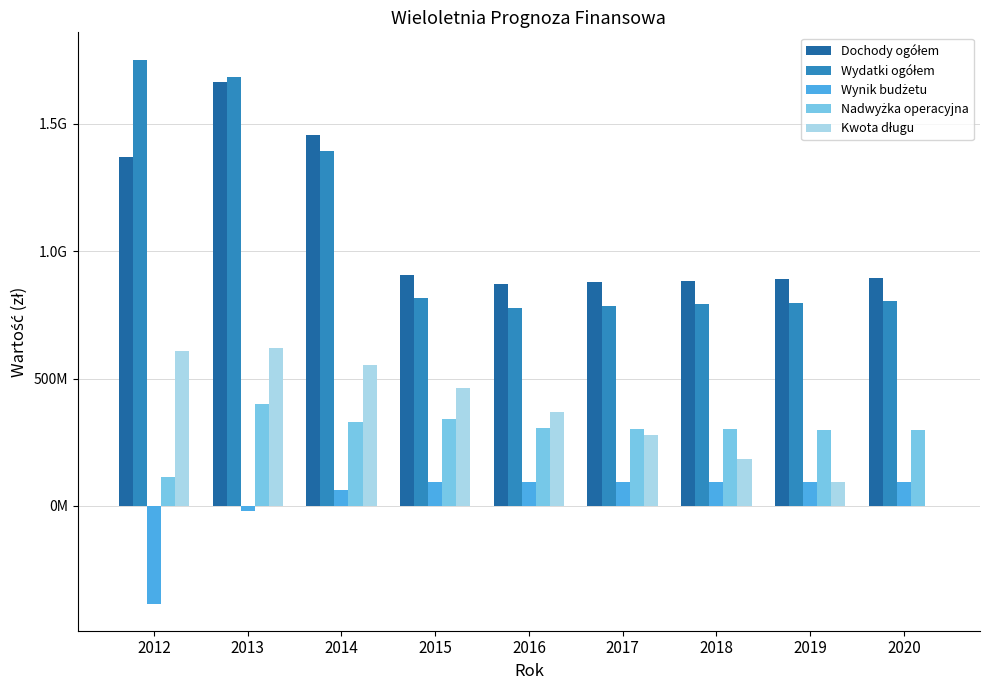

The value of Kwota długu at 2019 is 20873855.8. True or false?

False